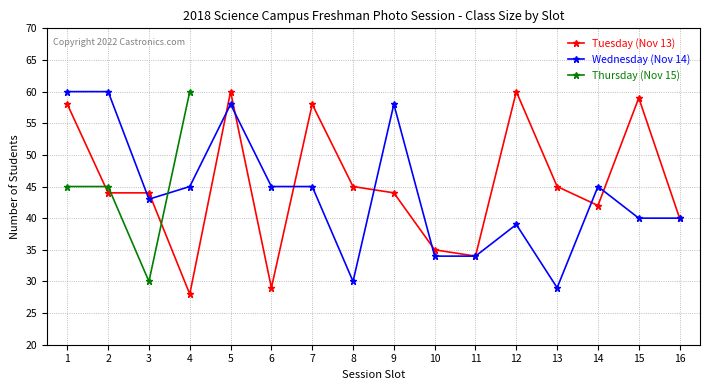

What is the value of the Wednesday (Nov 14) point at the 15th from the left?

40